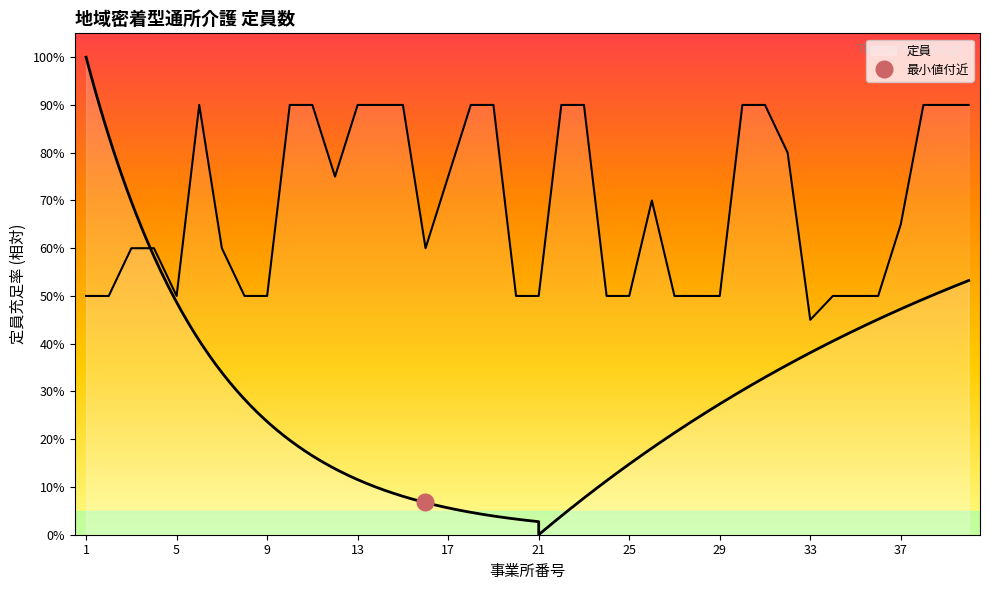

Reading left to right, transcribe all the data shown in this chart.

1=50	2=50	3=60	4=60	5=50	6=90	7=60	8=50	9=50	10=90	11=90	12=75	13=90	14=90	15=90	16=60	17=75	18=90	19=90	20=50	21=50	22=90	23=90	24=50	25=50	26=70	27=50	28=50	29=50	30=90	31=90	32=80	33=45	34=50	35=50	36=50	37=65	38=90	39=90	40=90